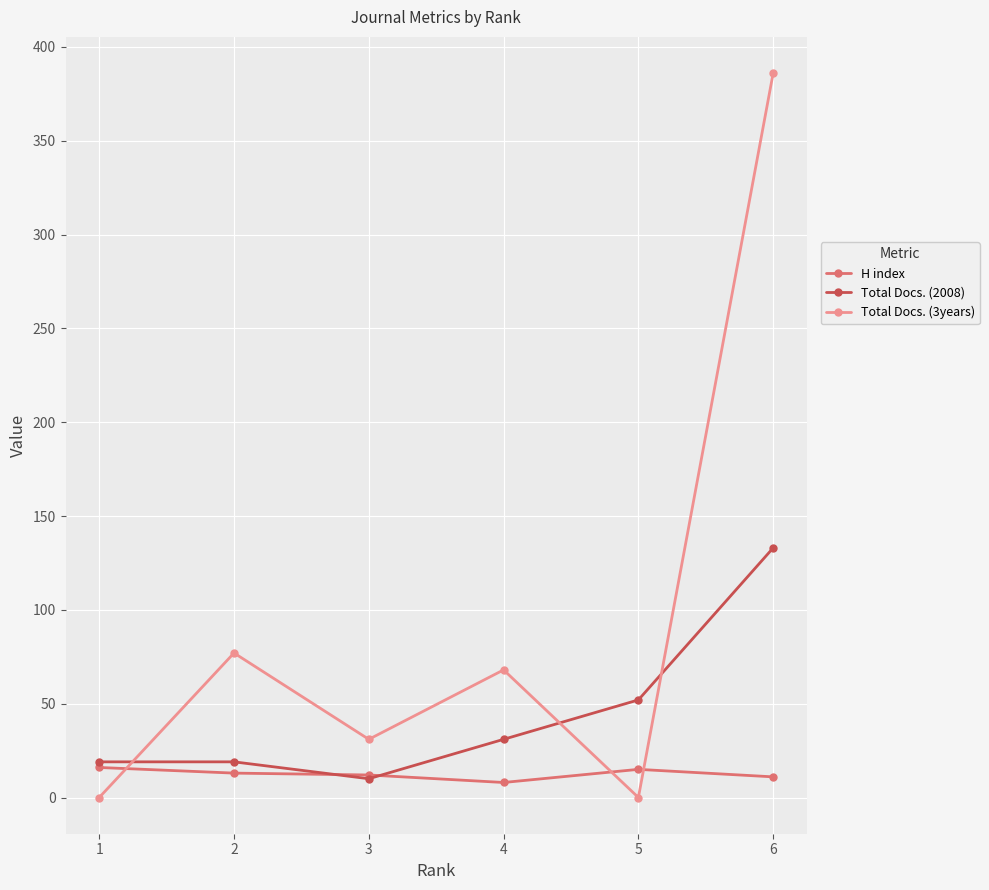

After their last crossing, which series has the higher values: Total Docs. (3years) or H index?

Total Docs. (3years)